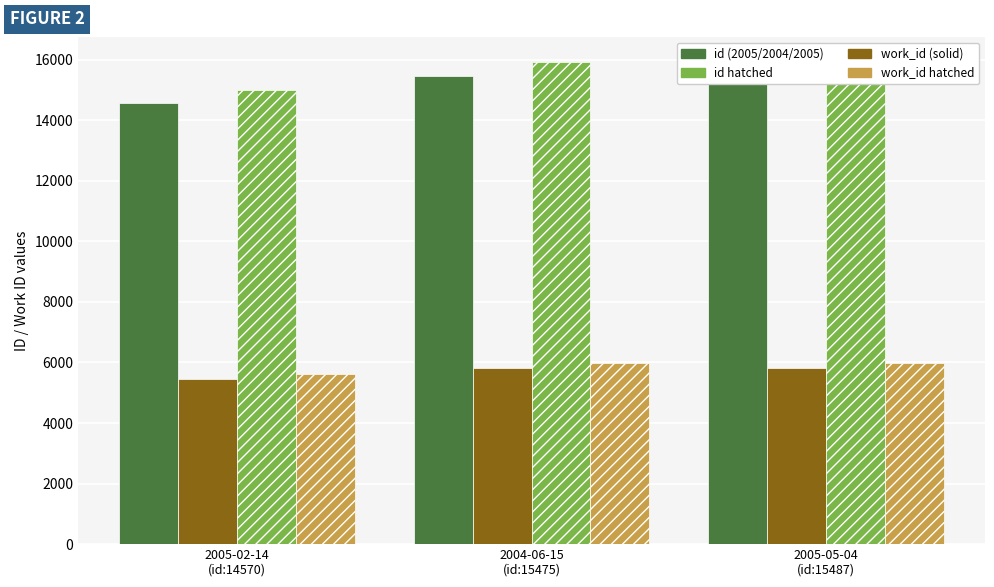

Is the value of work_id (hatched) at 2004-06-15
(id:15475) greater than the value of id (solid) at 2005-05-04
(id:15487)?

No